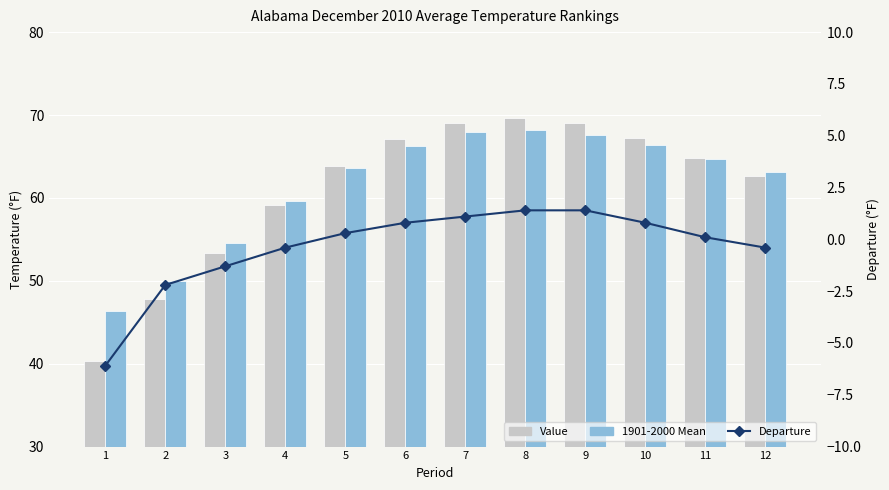

What is the minimum value for 1901-2000 Mean?

46.4